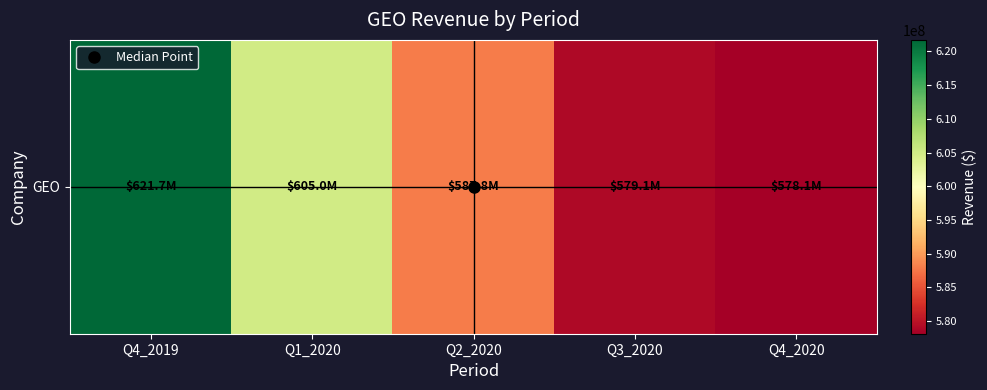

Reading right to left, transcribe all the data shown in this chart.

Q4_2020=578116000	Q3_2020=579136000	Q2_2020=587829000	Q1_2020=605017000	Q4_2019=621710000